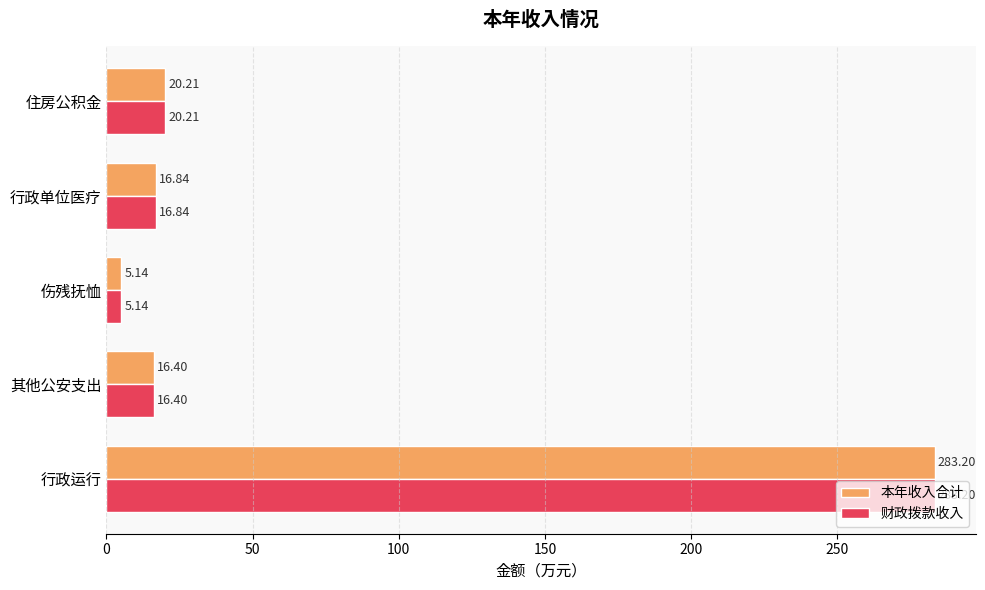

Which category has the highest value in the 财政拨款收入 series?

行政运行